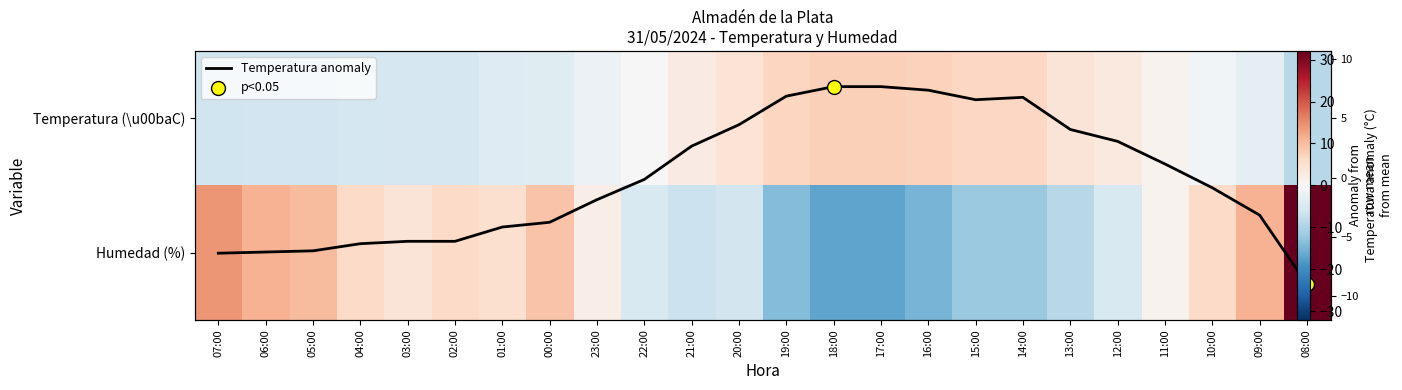

Count the number of categories in the chart.

24